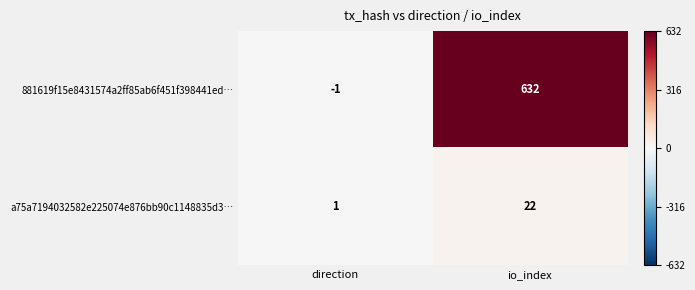

How many data points does each series have?

2